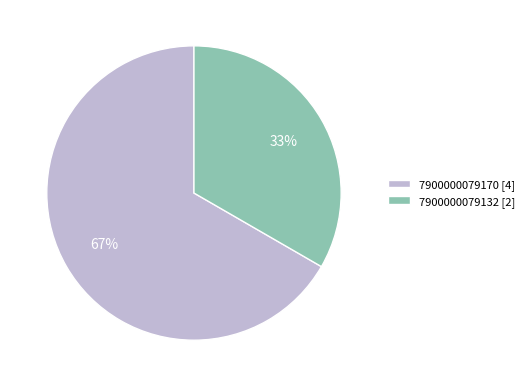

Which has a higher value, 7900000079170 [4] or 7900000079132 [2]?

7900000079170 [4]